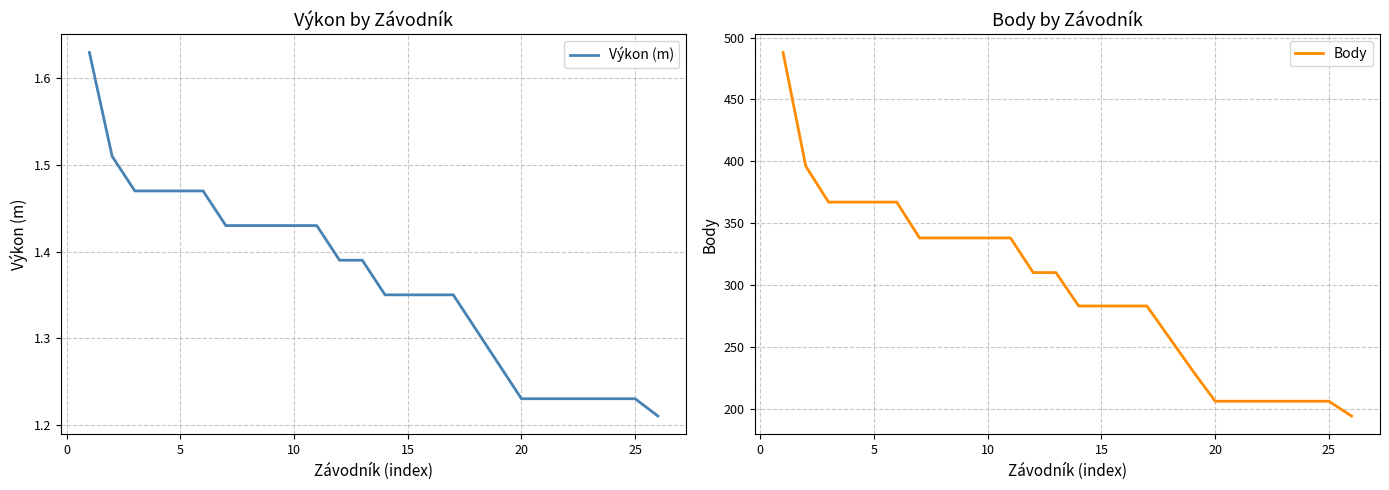

Rank the series by their average value, from lowest to highest.

Výkon (m), Body